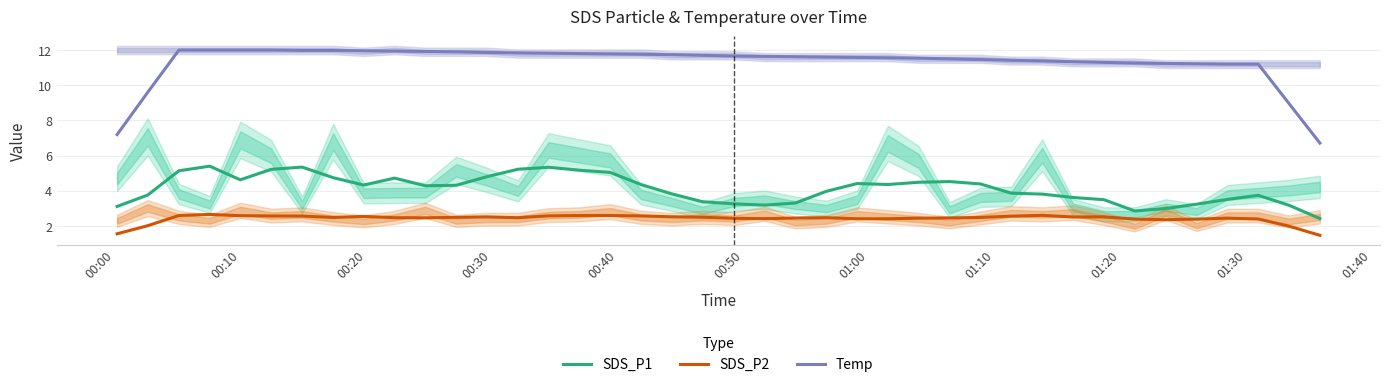

True or false: Temp and SDS_P1 cross at least once.

False